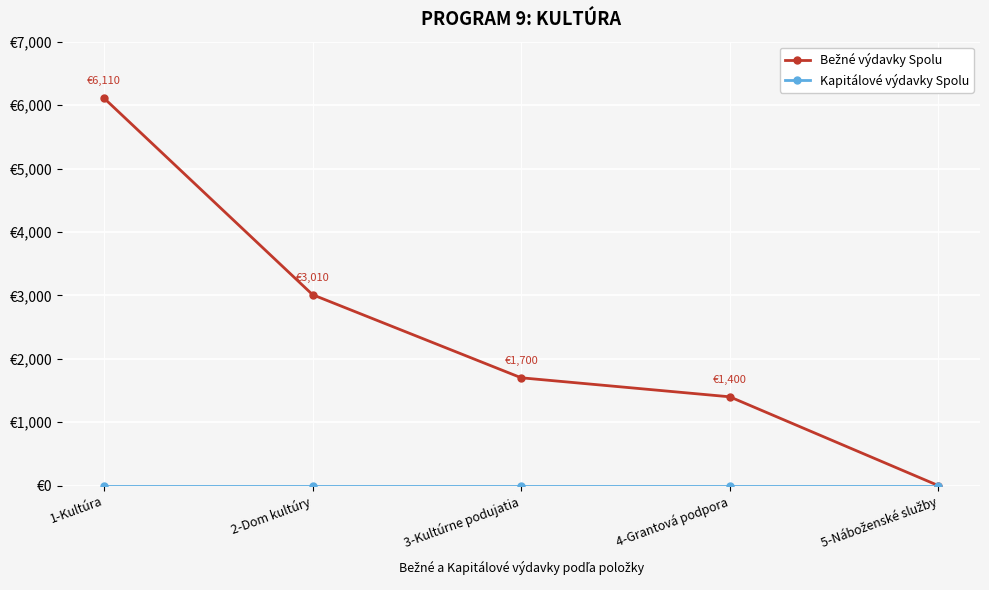

Is this an area chart (filled region under the line)?

No